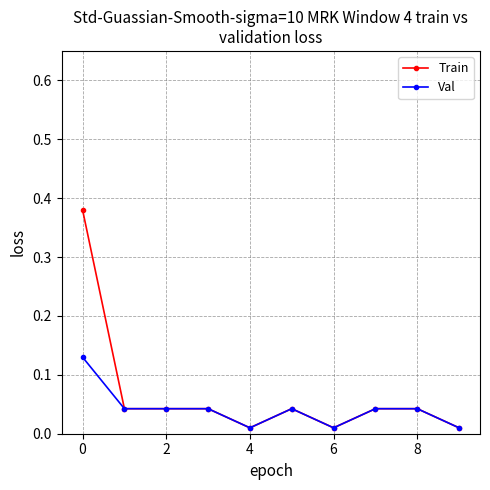

Rank the series by their maximum value, from highest to lowest.

Train, Val